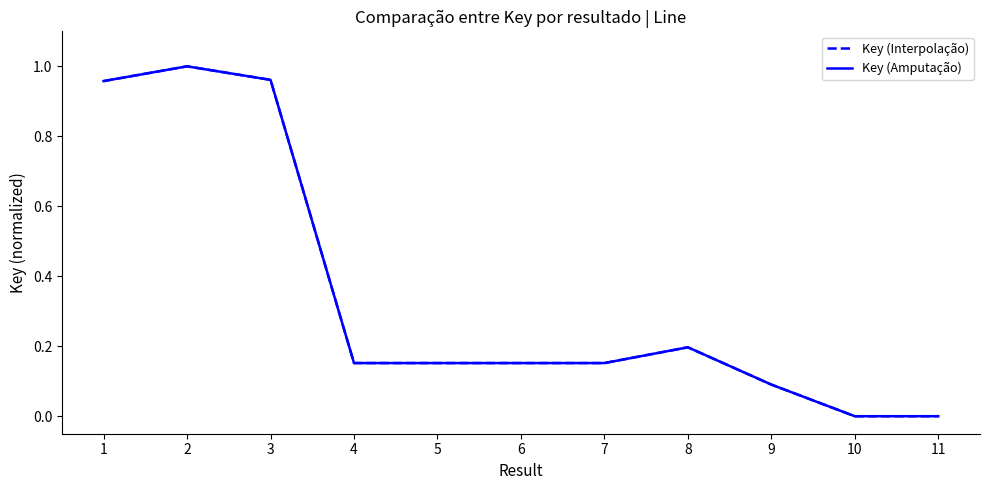

True or false: Key (Interpolação) and Key (Amputação) cross at least once.

False